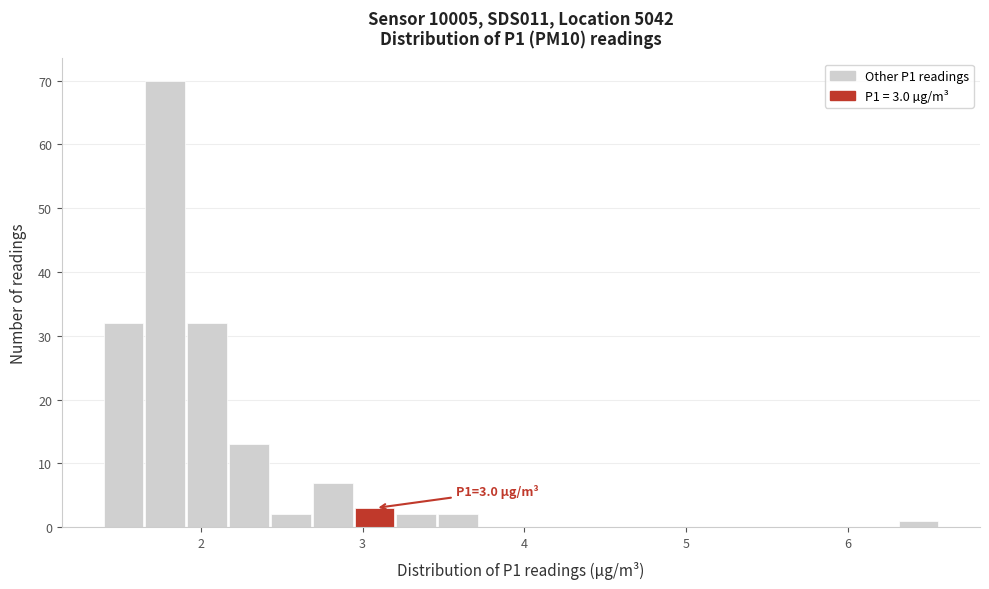

Read against the x-axis, roughly where is the centre of the tallest bar?

1.8